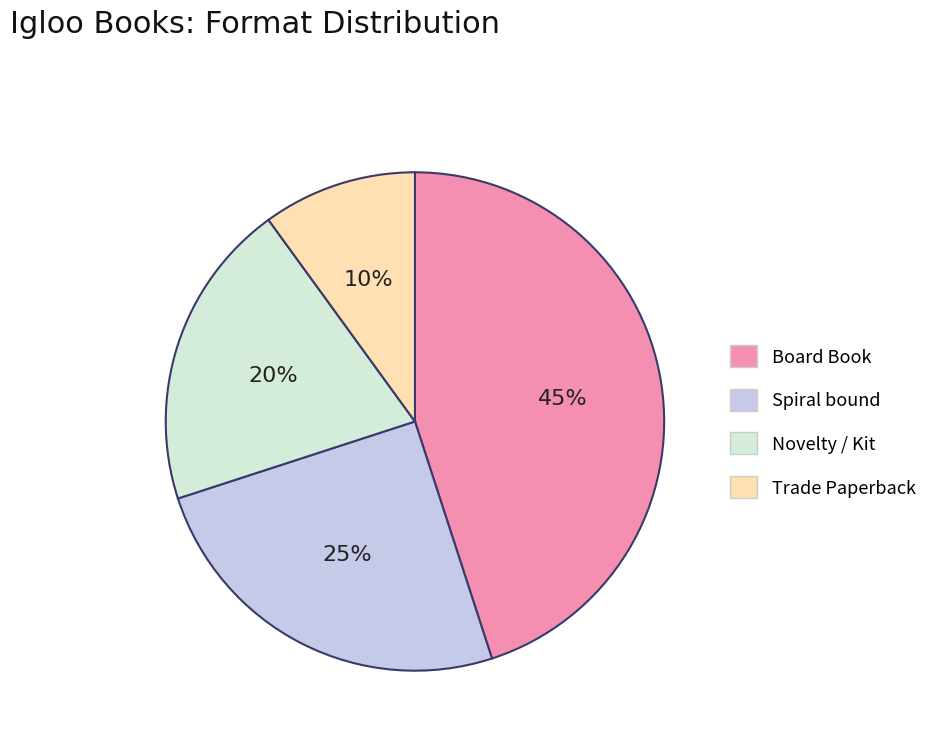

The Trade Paperback slice represents 10% of the pie. True or false?

True